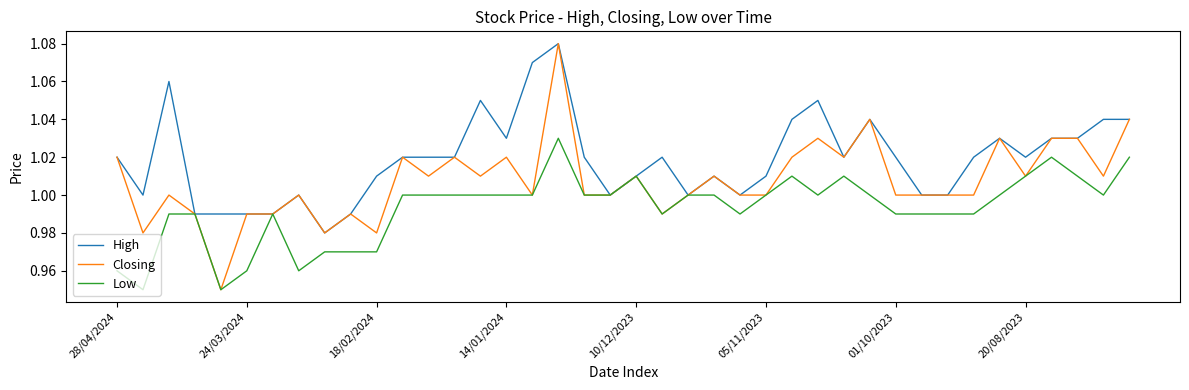

Which series has the largest total across all categories?

High